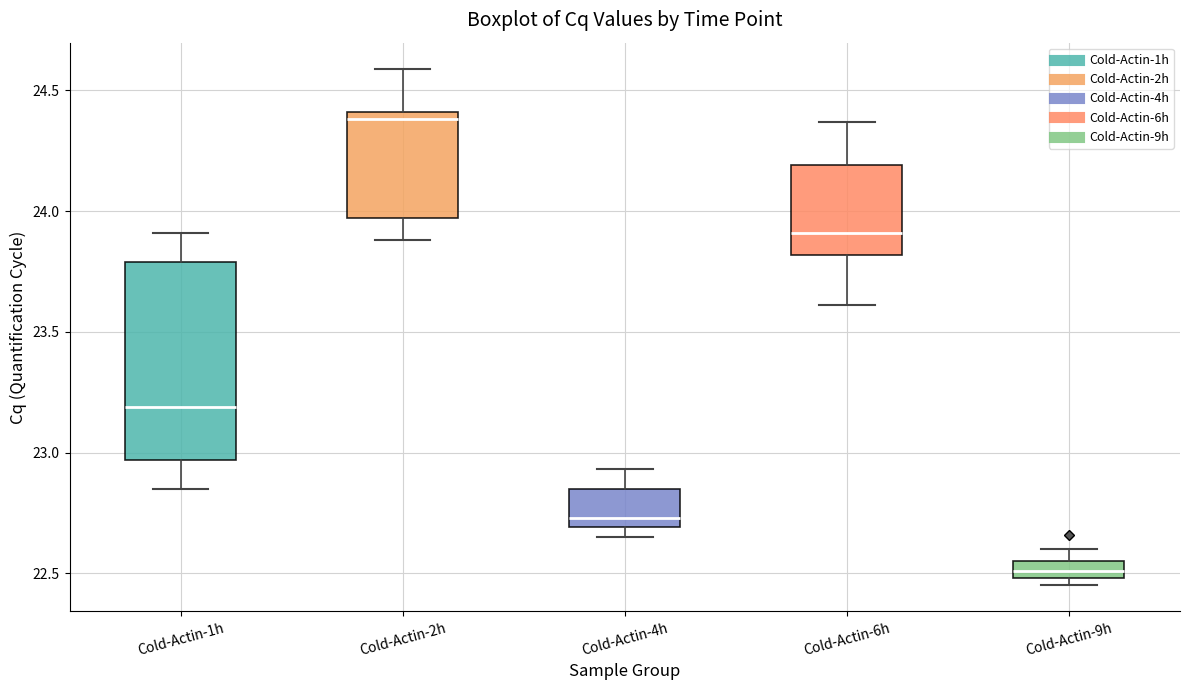

Where is the lower edge of the box for Cold-Actin-9h on the y-axis? The values are not printed on the chart, so give them approximately, as read against the axis.

22.50